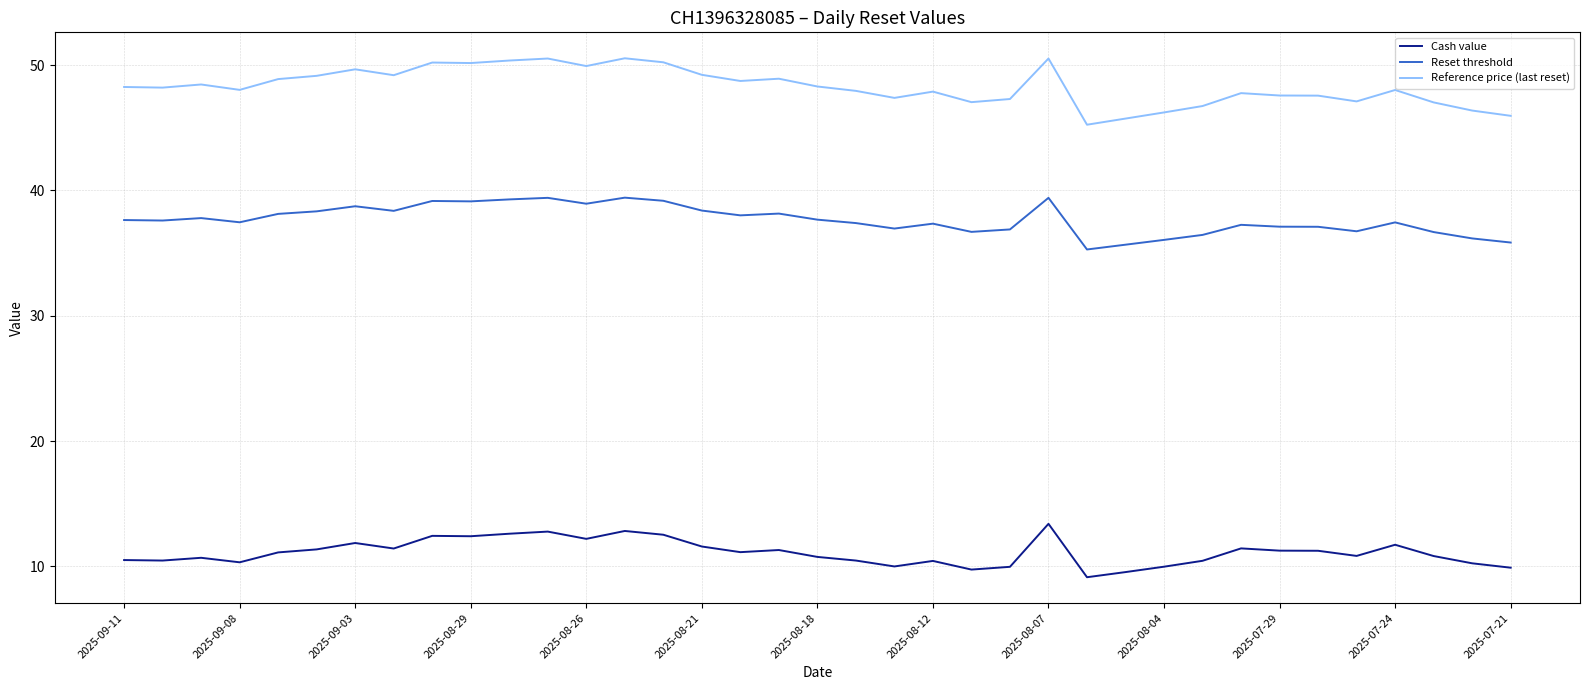

Rank the series by their average value, from lowest to highest.

Cash value, Reset threshold, Reference price (last reset)